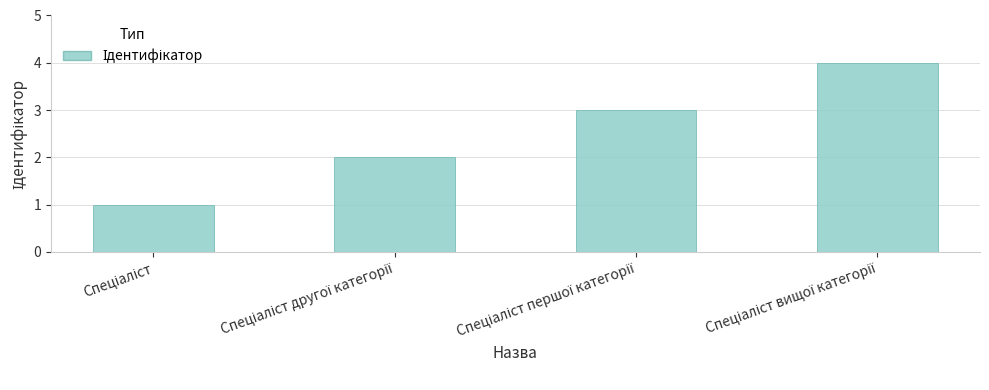

What is the difference between the maximum and minimum values?

3